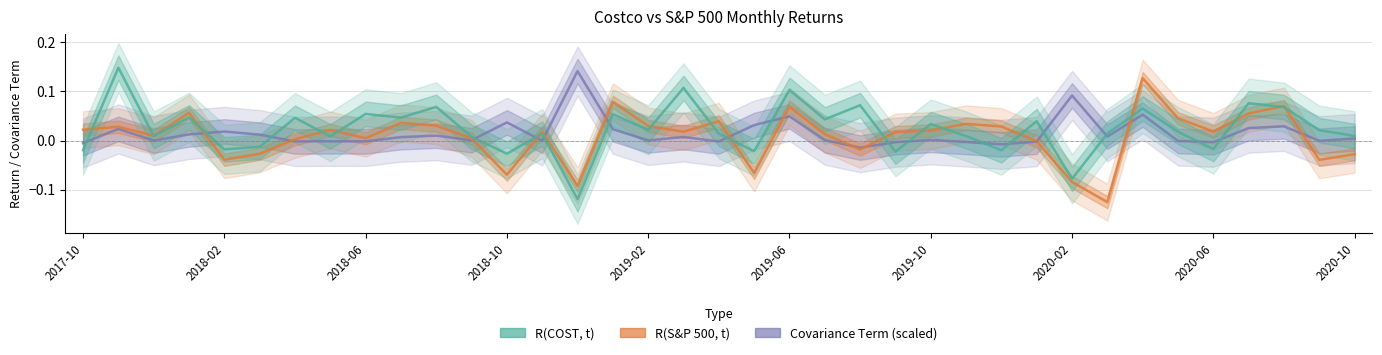

What is the greatest value displayed?

0.1